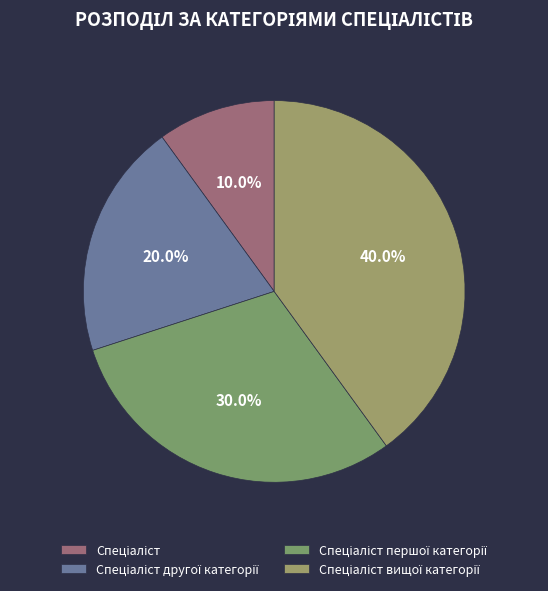

What is the smallest slice in the pie chart?

Спеціаліст